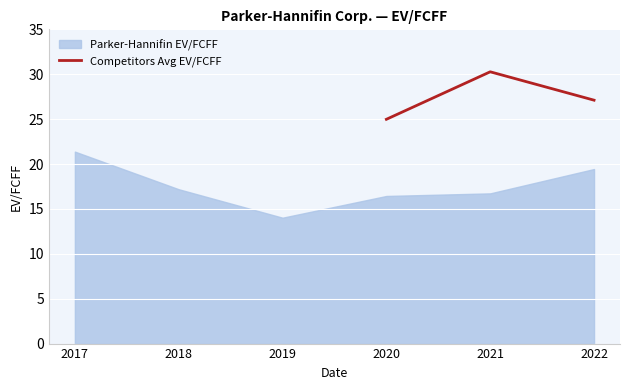

At which label does Competitors Avg EV/FCFF reach its minimum?

2020